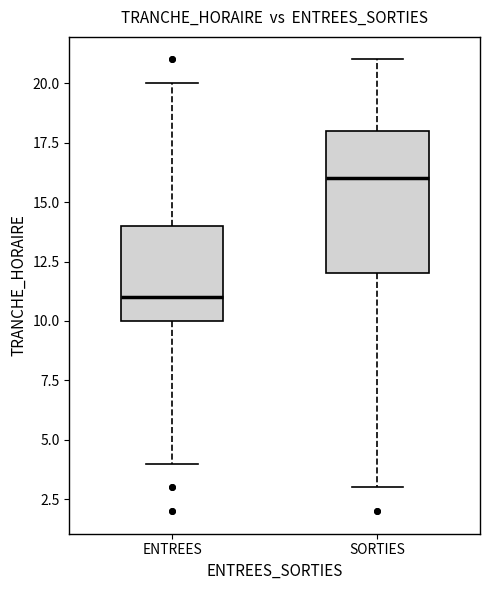

Where is the lower edge of the box for SORTIES on the y-axis? The values are not printed on the chart, so give them approximately, as read against the axis.

12